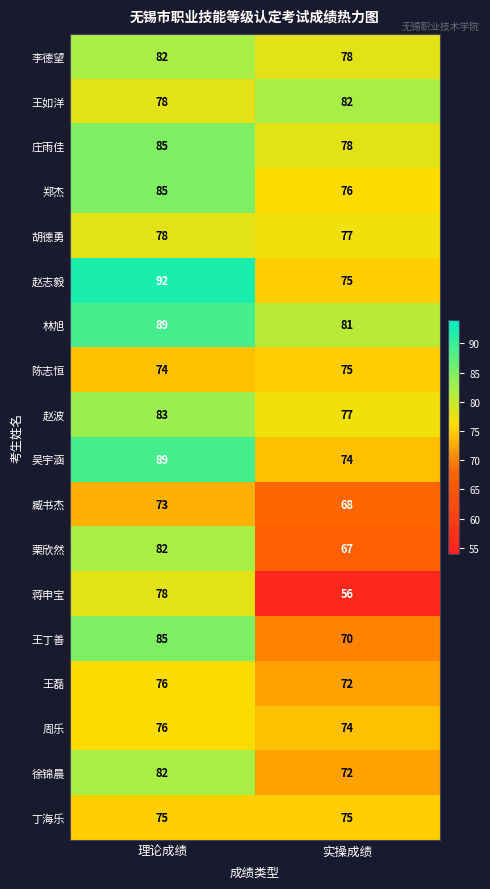

Which series has the widest spread of values?

蒋申宝